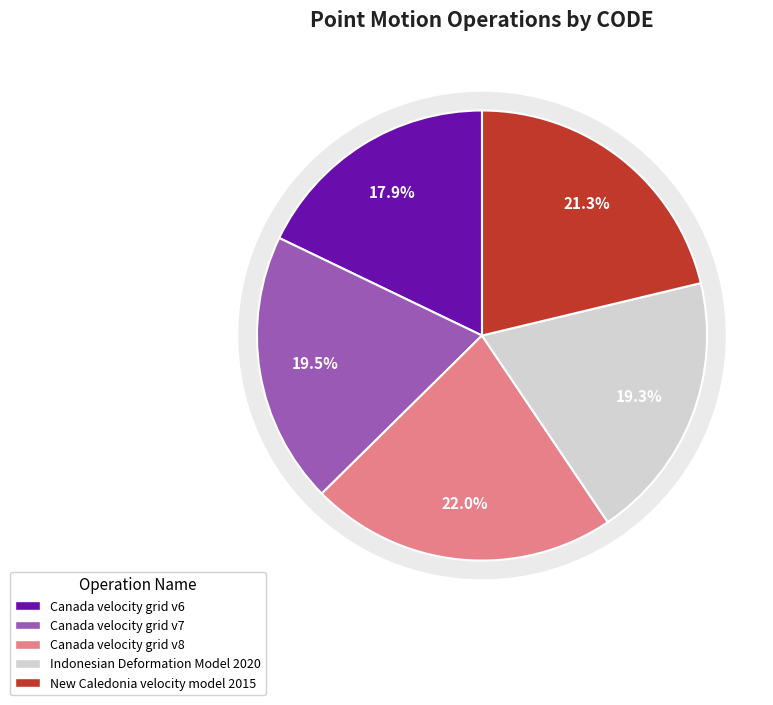

How many slices are in this pie chart?

5